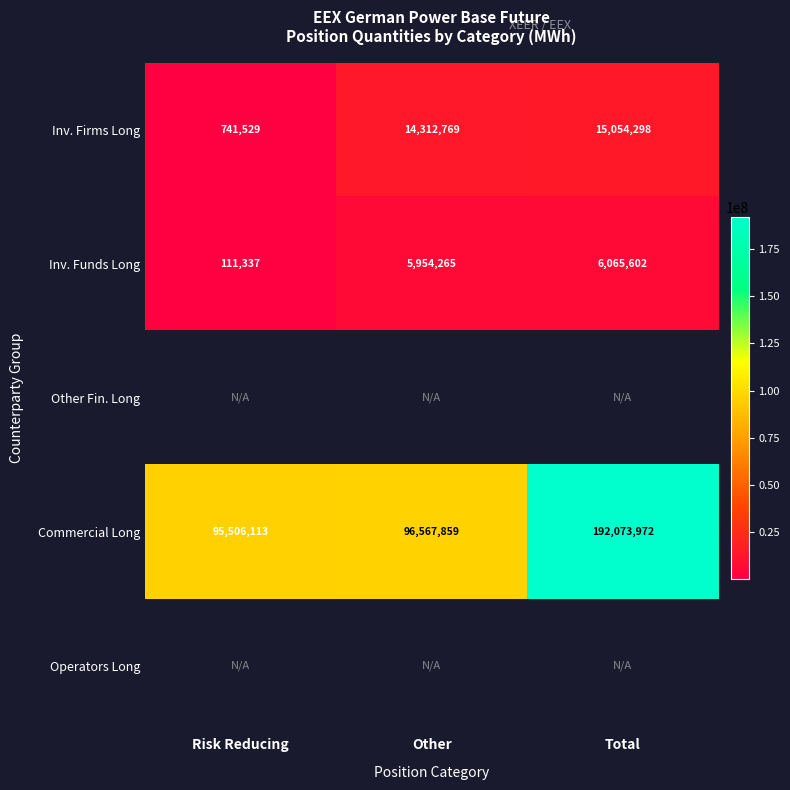

At how many categories does at least one series exceed 35090913?

3